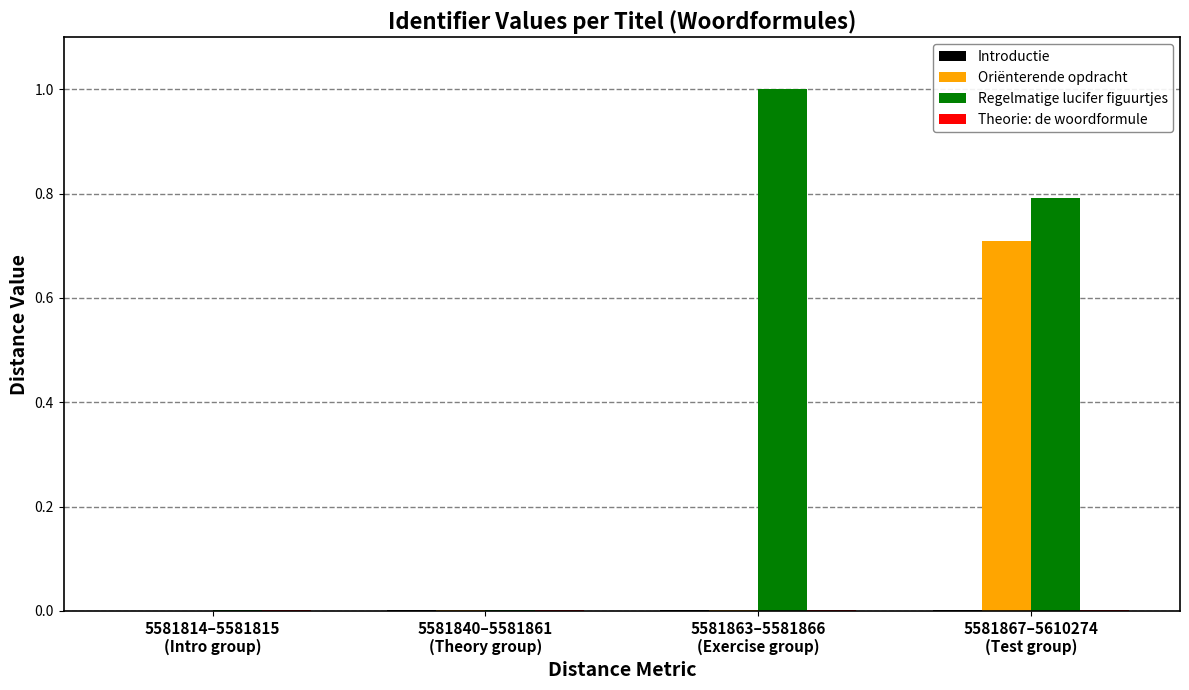

Which series has the largest total across all categories?

Regelmatige lucifer figuurtjes